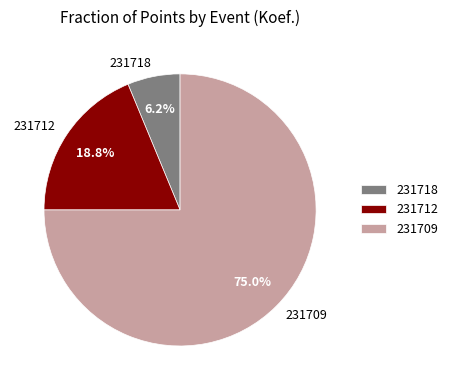

True or false: 231712 accounts for 4% of the total.

False